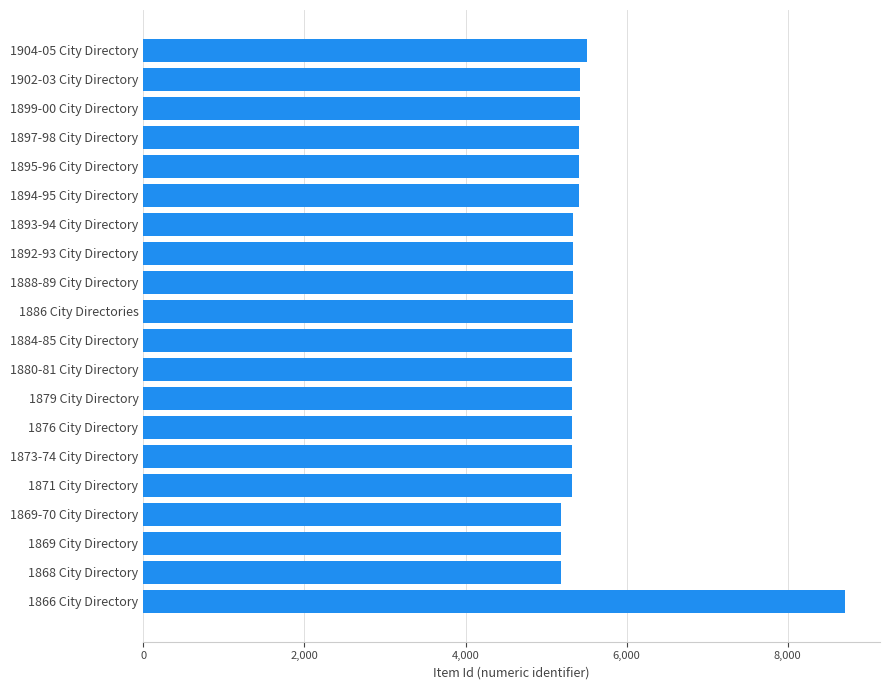

What is the average value?

5508